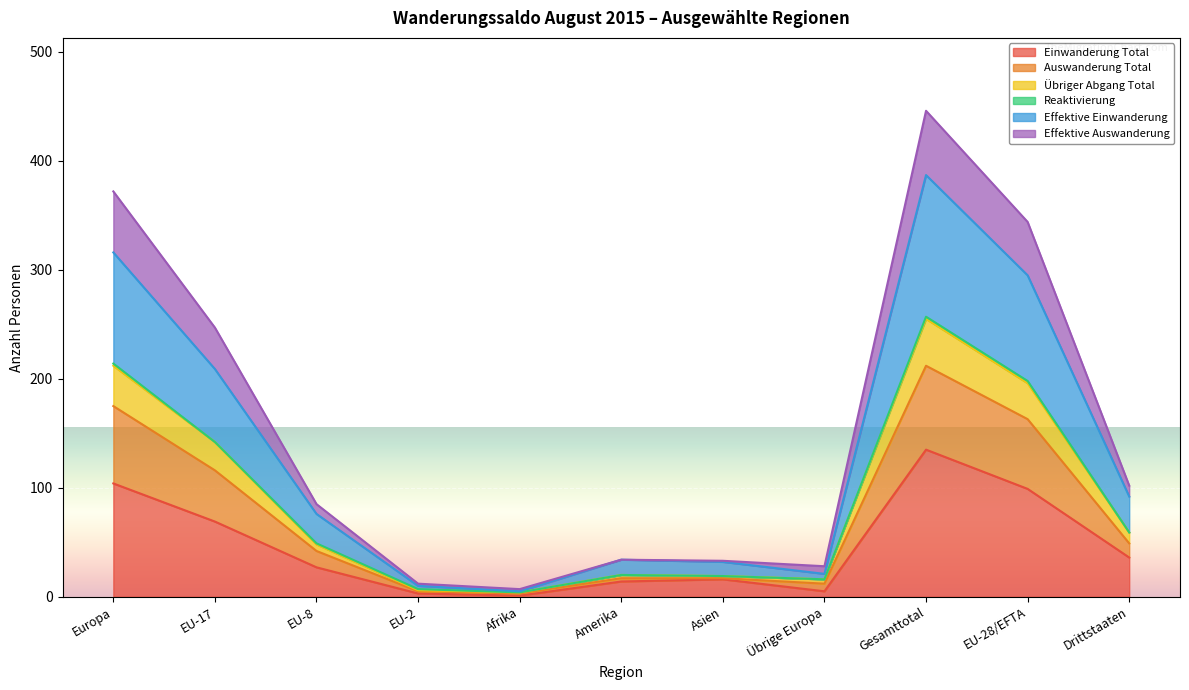

True or false: Effektive Einwanderung and Auswanderung Total cross at least once.

False